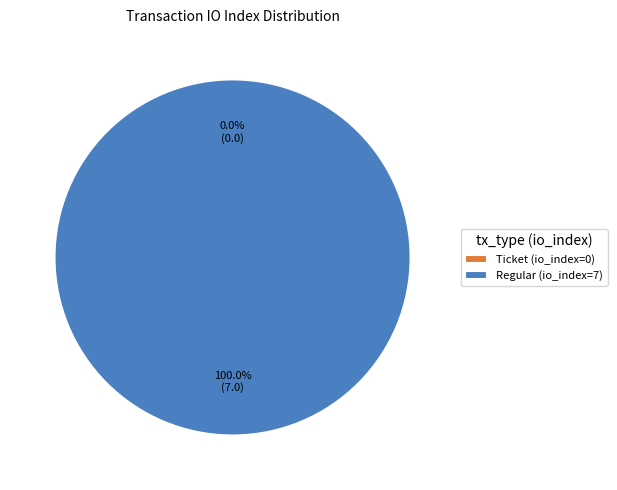

What is the smallest slice in the pie chart?

Ticket (io_index=0)